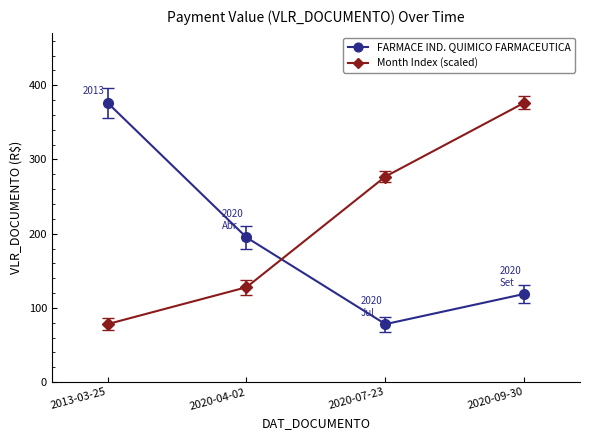

At which label is Month Index (scaled) closest to 227?

2020-07-23